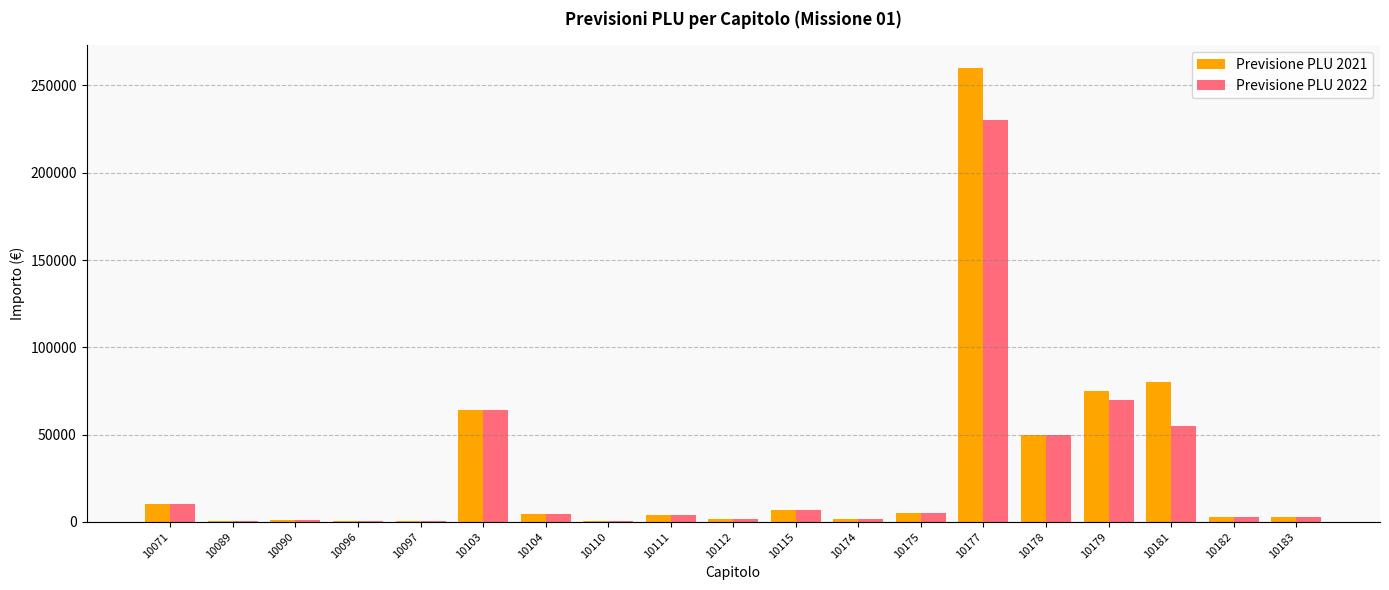

At which category is the sum across all series the highest?

10177